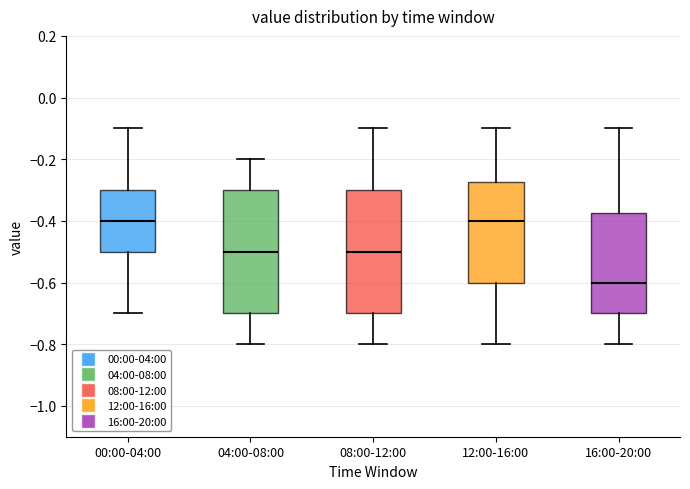

Reading left to right, read every box against the y-axis: the position of its median line, the range the box covers, and the ends of its whiskers. The values are not printed on the chart, so give them approximately, as read against the axis.

00:00-04:00: median -0.40, box -0.50 to -0.30, whiskers -0.70 to -0.10
04:00-08:00: median -0.50, box -0.70 to -0.30, whiskers -0.80 to -0.20
08:00-12:00: median -0.50, box -0.70 to -0.30, whiskers -0.80 to -0.10
12:00-16:00: median -0.40, box -0.60 to -0.28, whiskers -0.80 to -0.10
16:00-20:00: median -0.60, box -0.70 to -0.38, whiskers -0.80 to -0.10